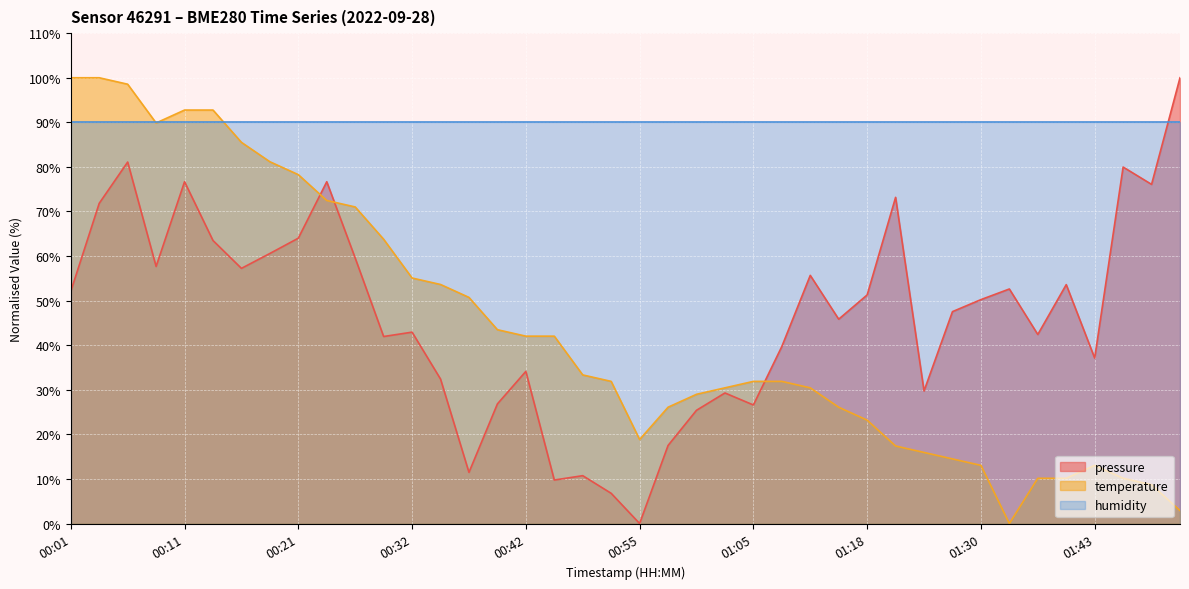

How many lines are shown in the chart?

3